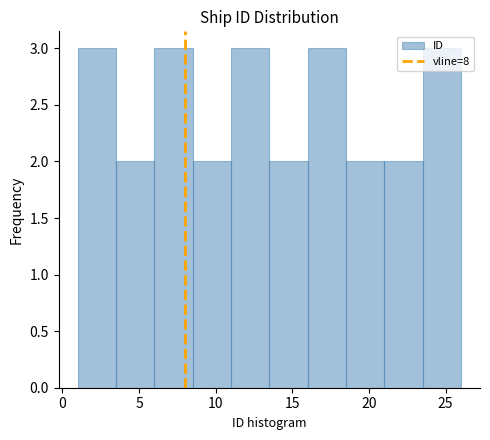

How tall is the bar that spans 18.5 to 21.0 on the x-axis? The values are not printed on the chart, so give them approximately, as read against the axis.

2